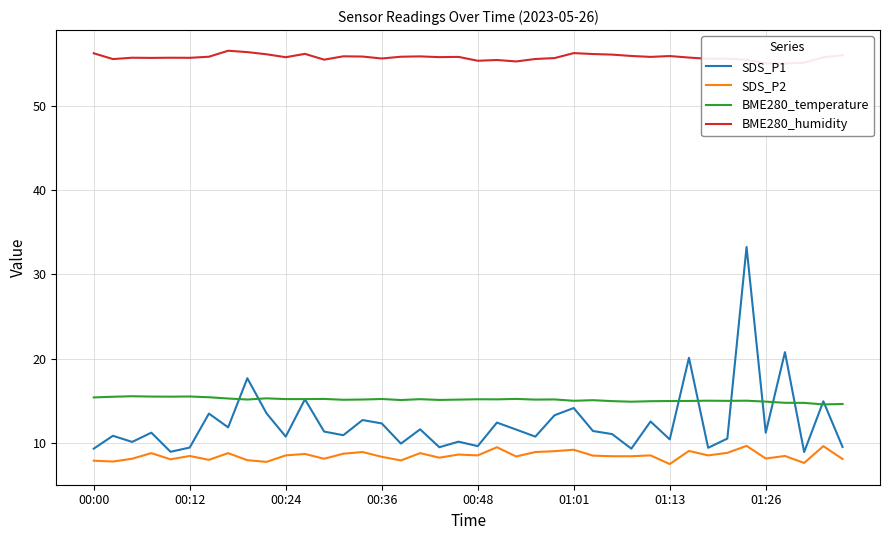

What are all the series names shown in the legend?

SDS_P1, SDS_P2, BME280_temperature, BME280_humidity